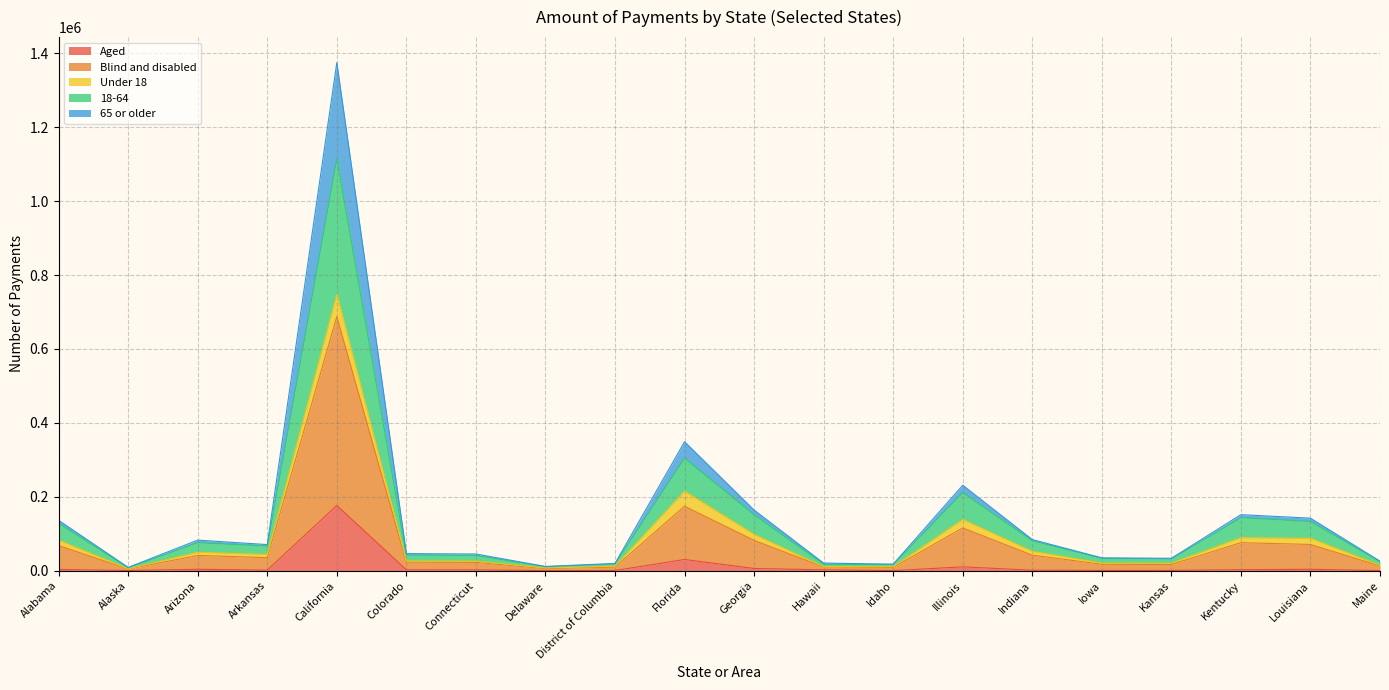

At which category is the sum across all series the highest?

California